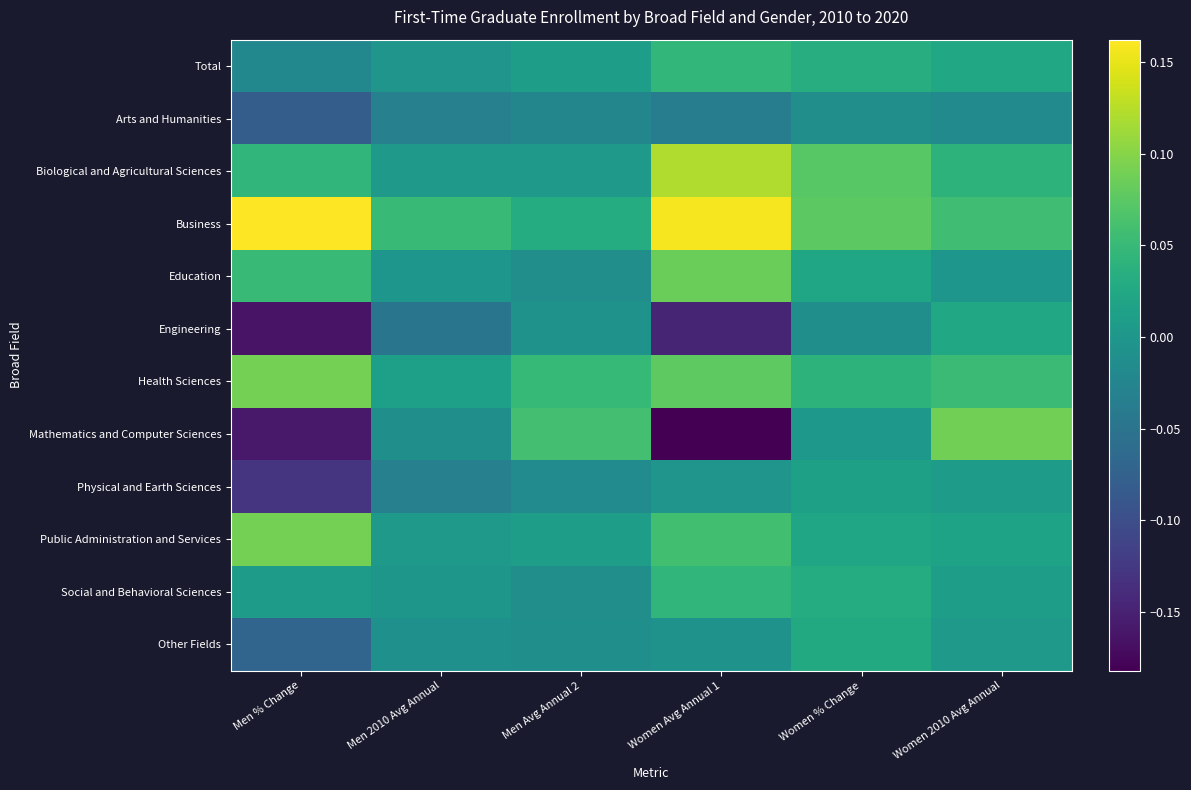

At which category does the chart reach its minimum across all series?

Women Avg Annual 1